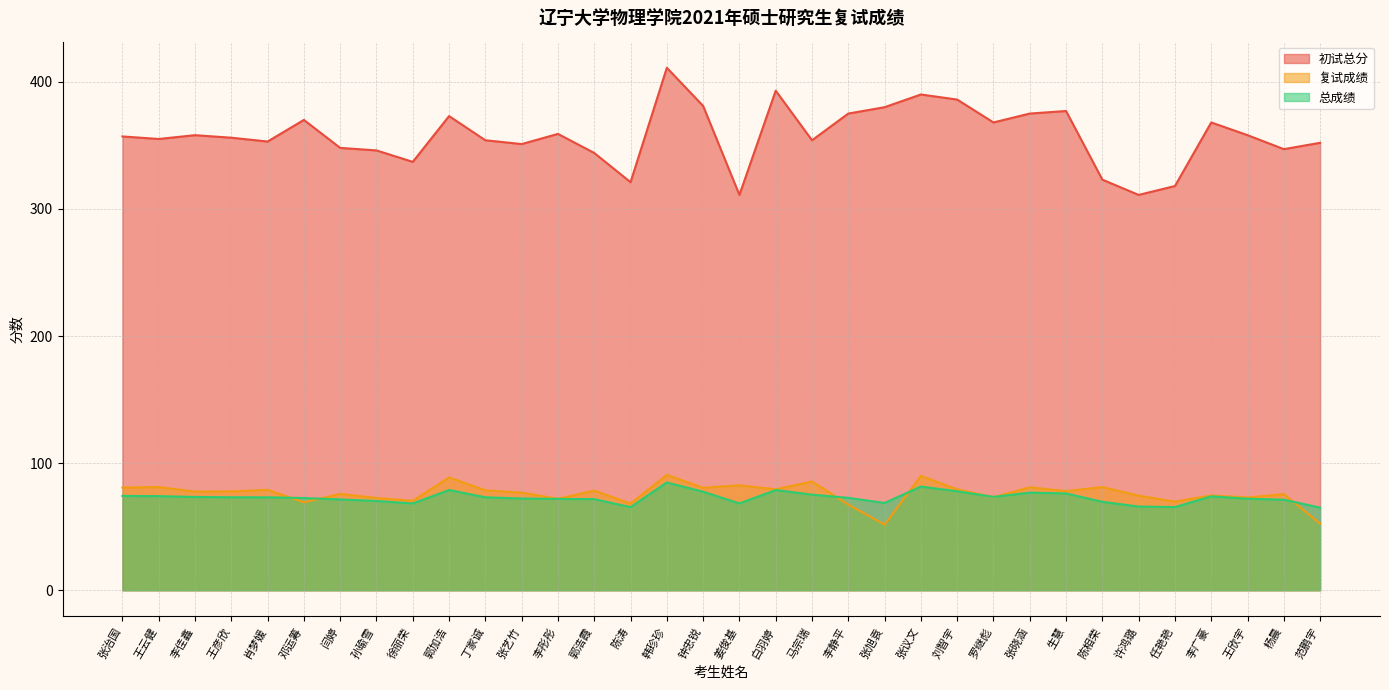

Reading left to right, what are all the values shown in this chart?

初试总分: 357.0	355.0	358.0	356.0	353.0	370.0	348.0	346.0	337.0	373.0	354.0	351.0	359.0	344.0	321.0	411.0	381.0	311.0	393.0	354.0	375.0	380.0	390.0	386.0	368.0	375.0	377.0	323.0	311.0	318.0	368.0	358.0	347.0	352.0
复试成绩: 80.8	81.2	77.6	77.8	79.0	69.2	75.8	72.6	70.4	88.8	78.6	76.8	72.0	78.4	68.2	90.8	80.6	82.6	79.4	85.6	67.4	51.6	90.0	79.4	73.2	81.0	78.0	81.2	74.4	69.8	74.6	73.0	75.6	52.4
总成绩: 74.2	74.1	73.4	73.2	73.1	72.6	71.5	70.2	68.3	78.9	73.1	72.2	71.9	71.7	65.4	84.8	77.5	68.3	78.8	75.2	72.7	68.7	81.6	77.9	73.5	76.8	76.2	69.6	65.9	65.5	73.9	72.0	71.3	65.0